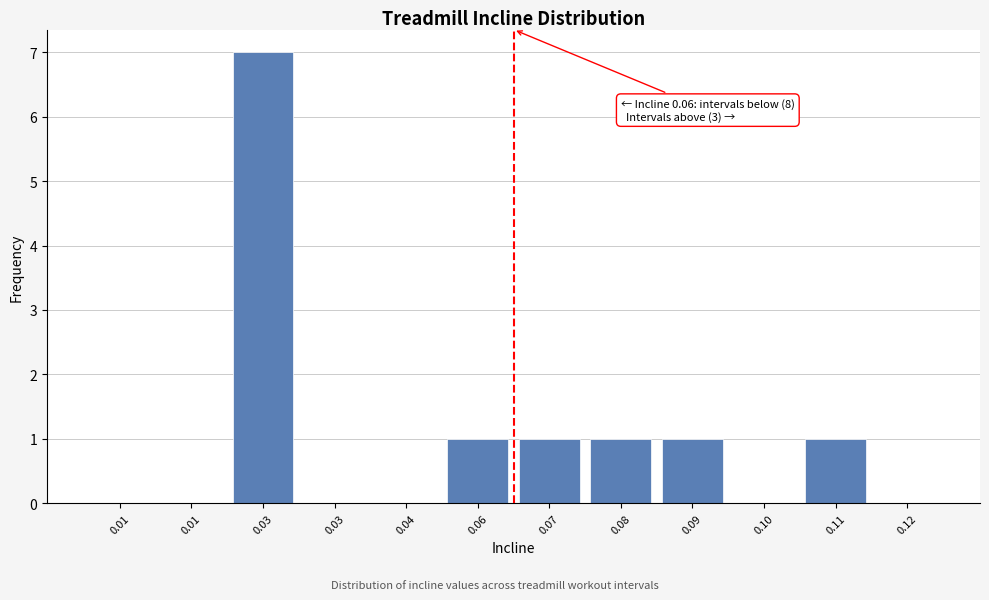

How many categories are shown in the chart?

12